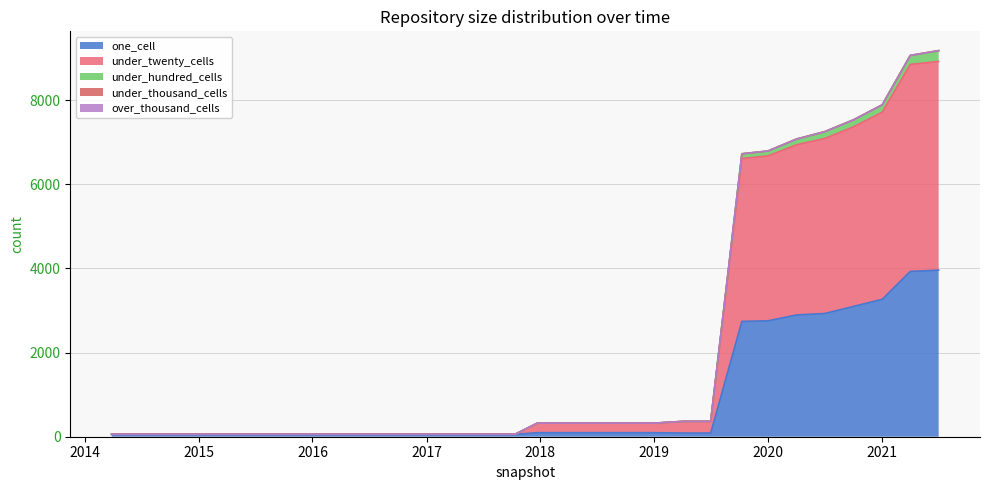

What is the highest value of the one_cell series?

3961